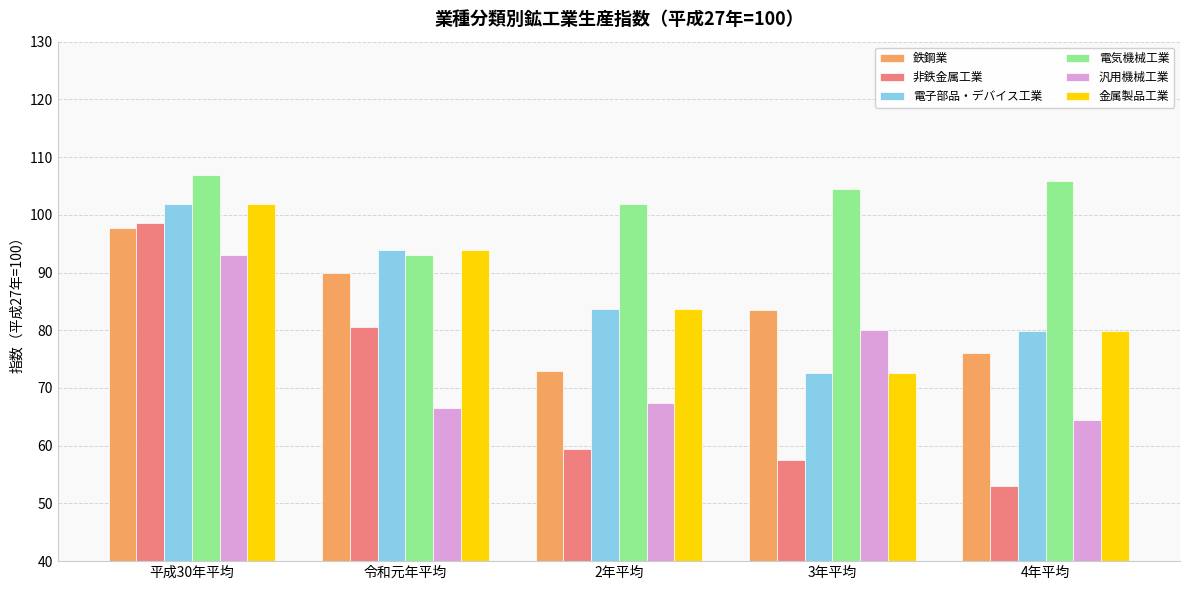

True or false: 金属製品工業 has a value of 28.6 at 平成30年平均.

False